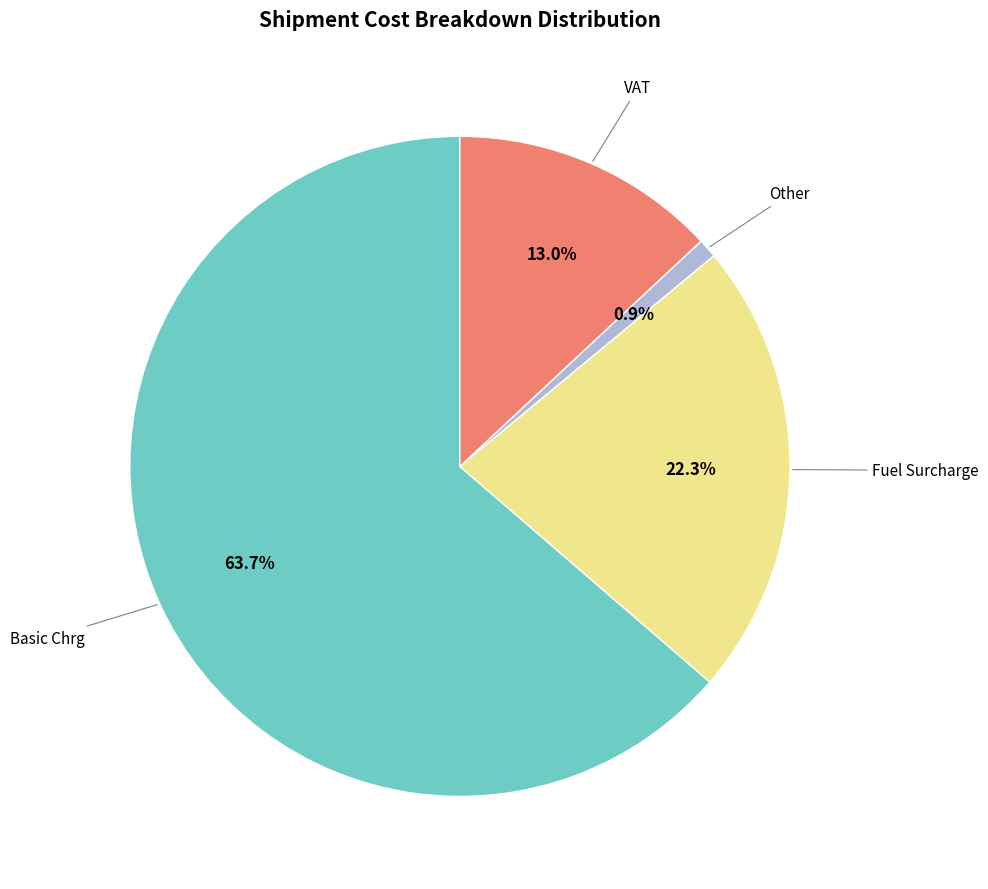

Does any single category account for the majority?

Yes